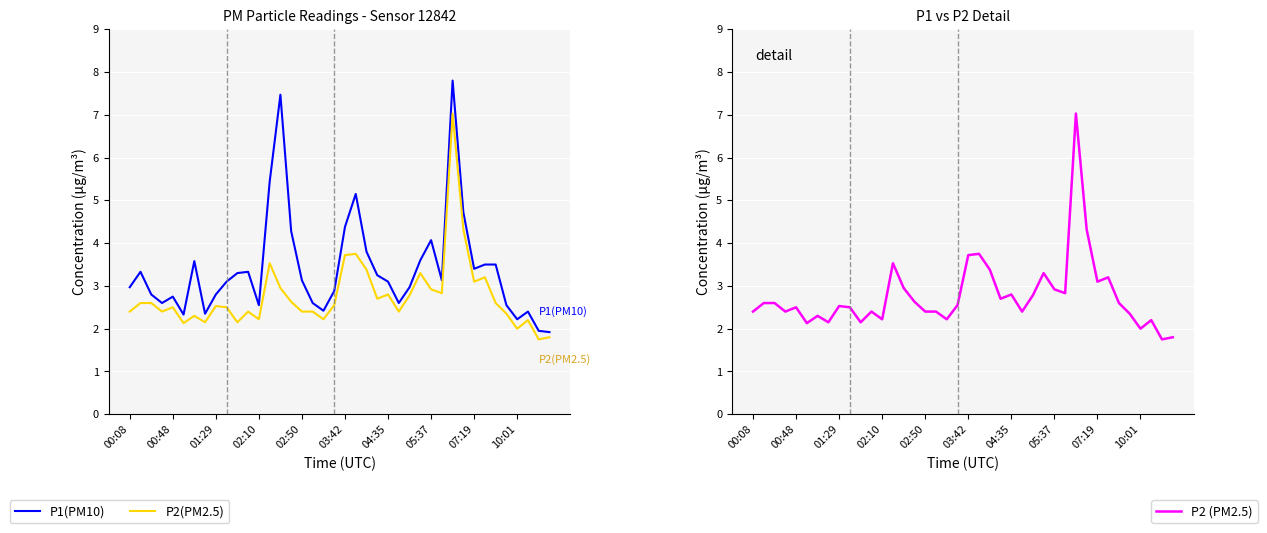

What position from the right is 11?

29